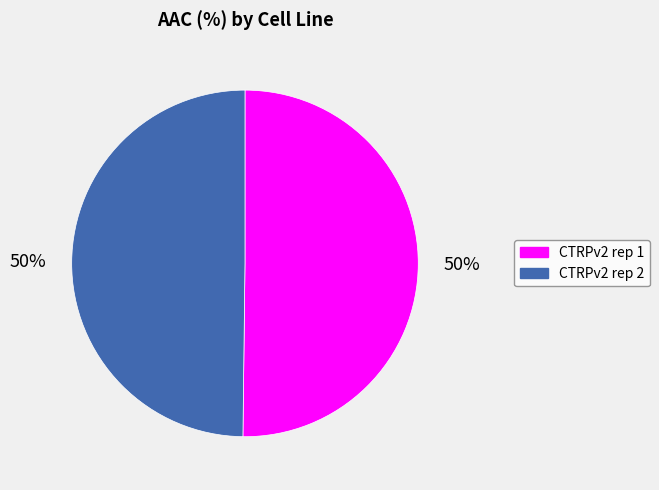

Do CTRPv2 rep 2 and CTRPv2 rep 1 together represent more than half of the pie?

Yes